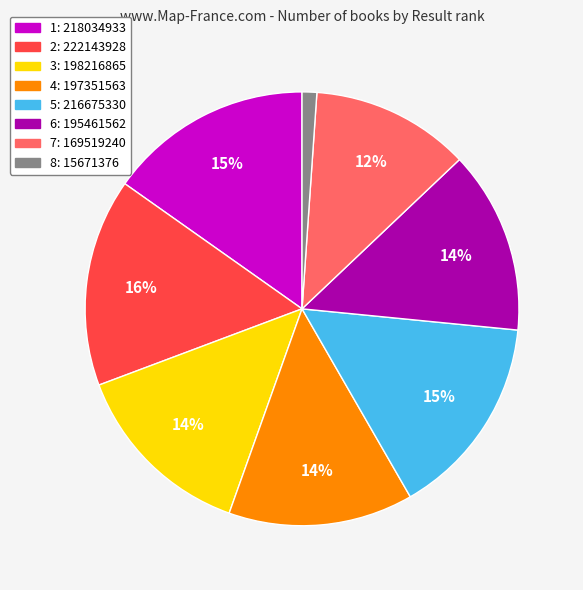

Is there a majority slice in this chart?

No